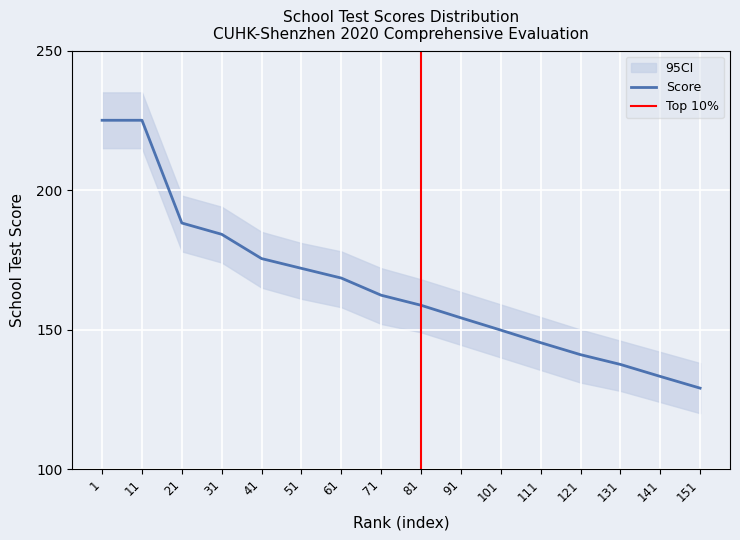

Rank the categories by value from lowest to highest.

151, 141, 131, 121, 111, 101, 91, 81, 71, 61, 51, 41, 31, 21, 1, 11